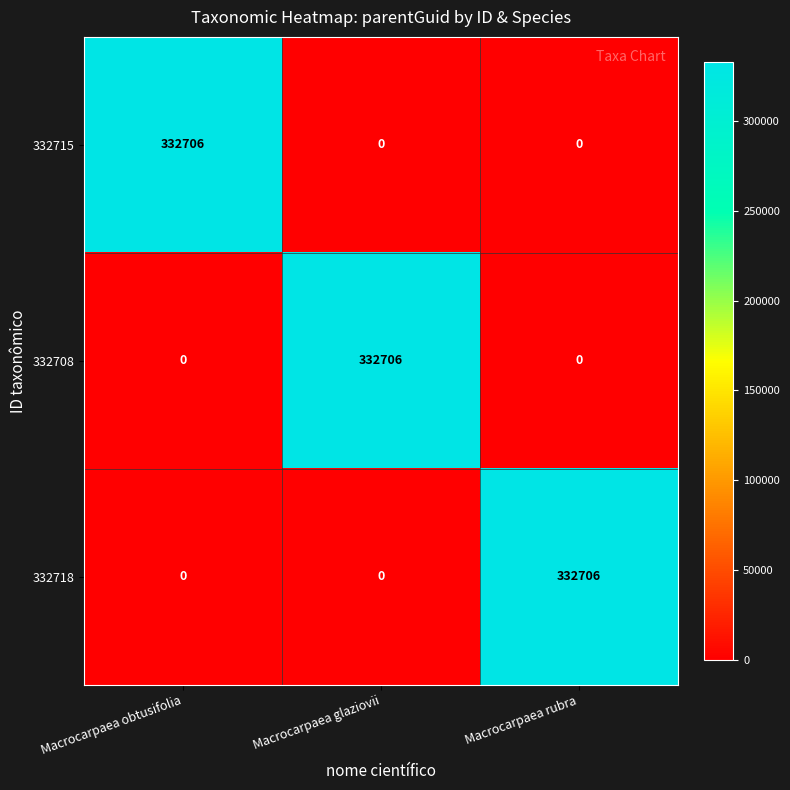

Count the number of data series in this chart.

3